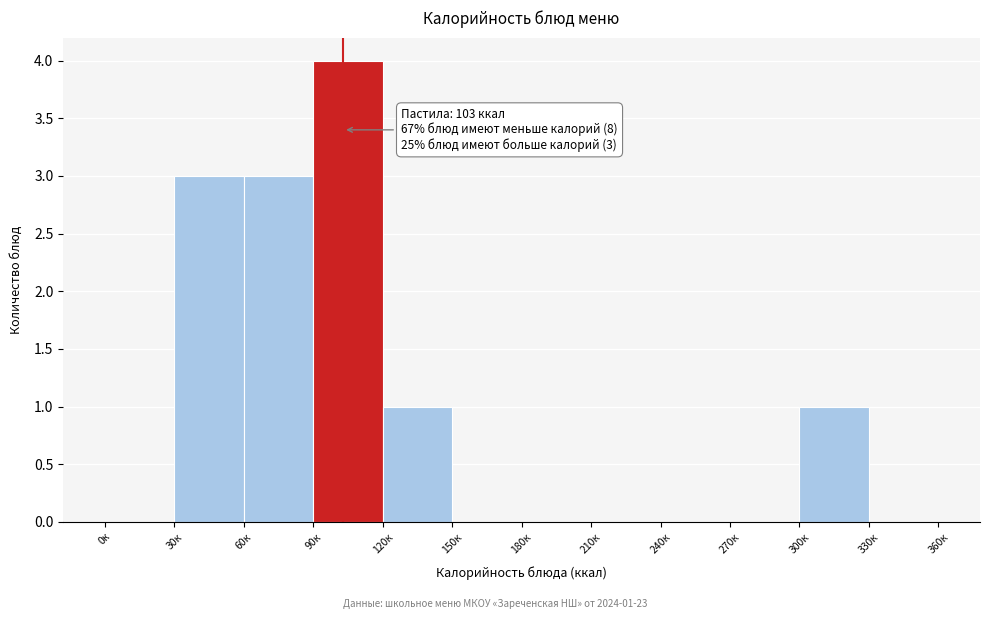

Over which range of the x-axis is the bar tallest?

90 to 120